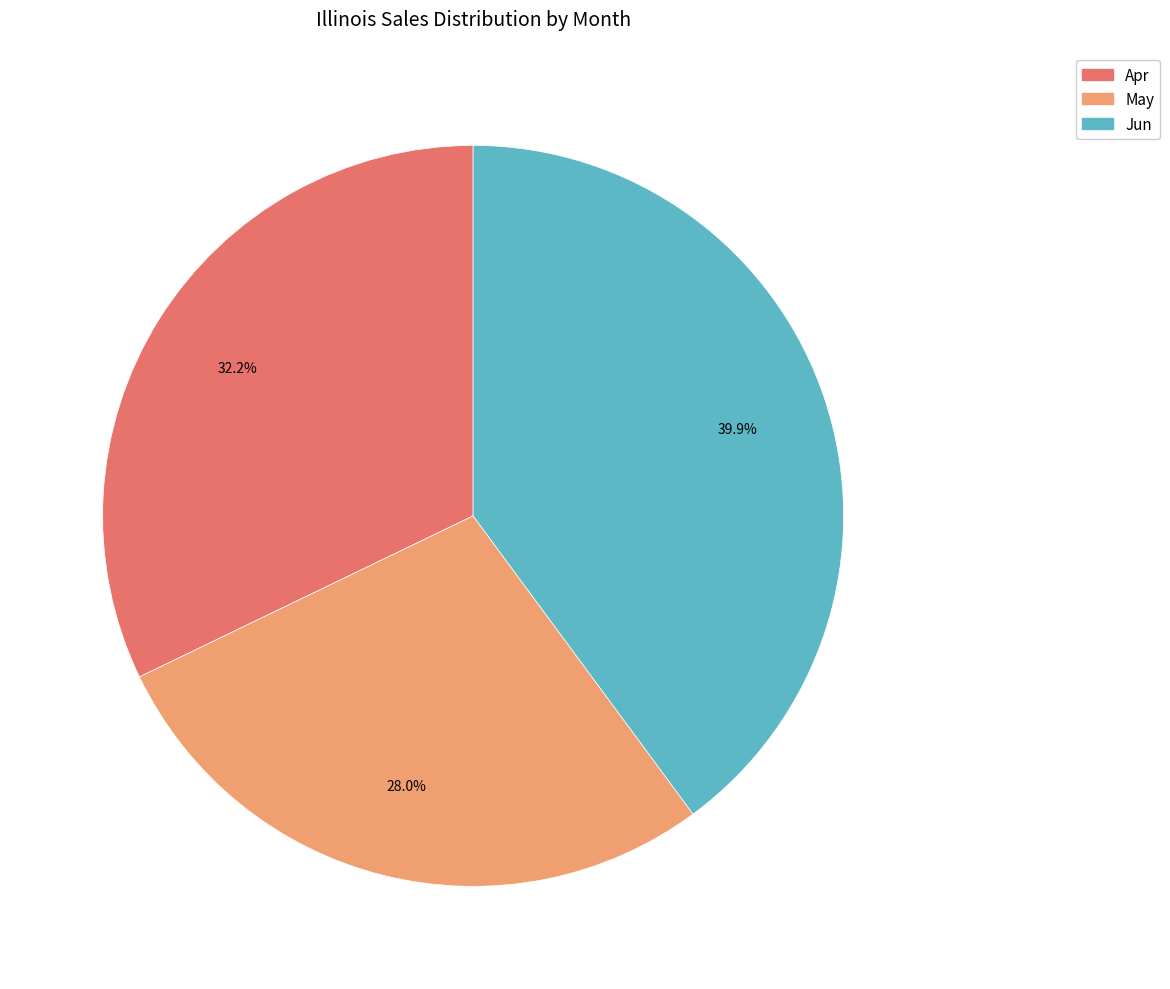

True or false: May accounts for 38% of the total.

False